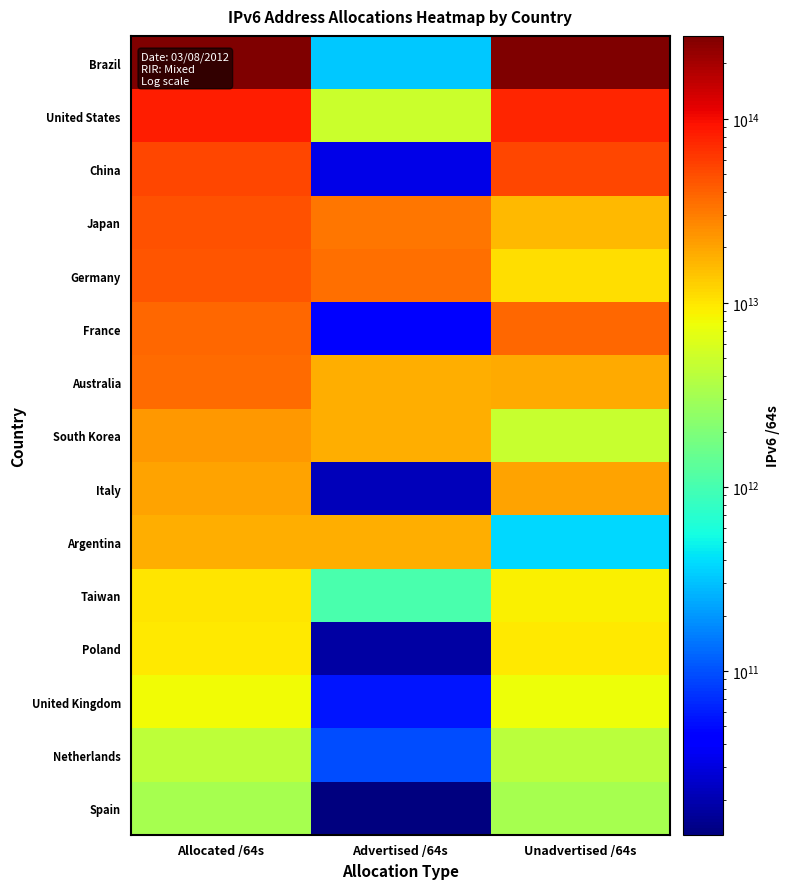

Reading left to right, transcribe all the data shown in this chart.

Brazil: Allocated /64s=282299610431488	Advertised /64s=323784347648	Unadvertised /64s=281975826083840
United States: Allocated /64s=81533812867072	Advertised /64s=4992783155200	Unadvertised /64s=76541029711872
China: Allocated /64s=53730041266176	Advertised /64s=31675383808	Unadvertised /64s=53698365882368
Japan: Allocated /64s=48168601255937	Advertised /64s=32142746714112	Unadvertised /64s=16025854541825
Germany: Allocated /64s=46153729114112	Advertised /64s=35291746402304	Unadvertised /64s=10861982711808
France: Allocated /64s=37177239994368	Advertised /64s=42949672960	Unadvertised /64s=37134290321408
Australia: Allocated /64s=36752065626112	Advertised /64s=17789318594560	Unadvertised /64s=18962747031552
South Korea: Allocated /64s=22432614449153	Advertised /64s=17697412743168	Unadvertised /64s=4735201705985
Italy: Allocated /64s=20624433479680	Advertised /64s=21474902016	Unadvertised /64s=20602958577664
Argentina: Allocated /64s=18077537468416	Advertised /64s=17703855849472	Unadvertised /64s=373681618944
Taiwan: Allocated /64s=10007273996288	Advertised /64s=1046898278400	Unadvertised /64s=8960375717888
Poland: Allocated /64s=9616435314688	Advertised /64s=17716740096	Unadvertised /64s=9598718574592
United Kingdom: Allocated /64s=7812549967872	Advertised /64s=55834771456	Unadvertised /64s=7756715196416
Netherlands: Allocated /64s=4243441057792	Advertised /64s=94489346048	Unadvertised /64s=4148951711744
Spain: Allocated /64s=3229816193024	Advertised /64s=12884901888	Unadvertised /64s=3216931291136